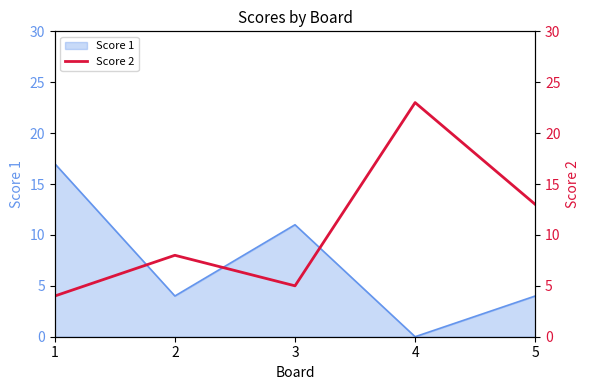

Read the value at 5, to the nearest 5.

15